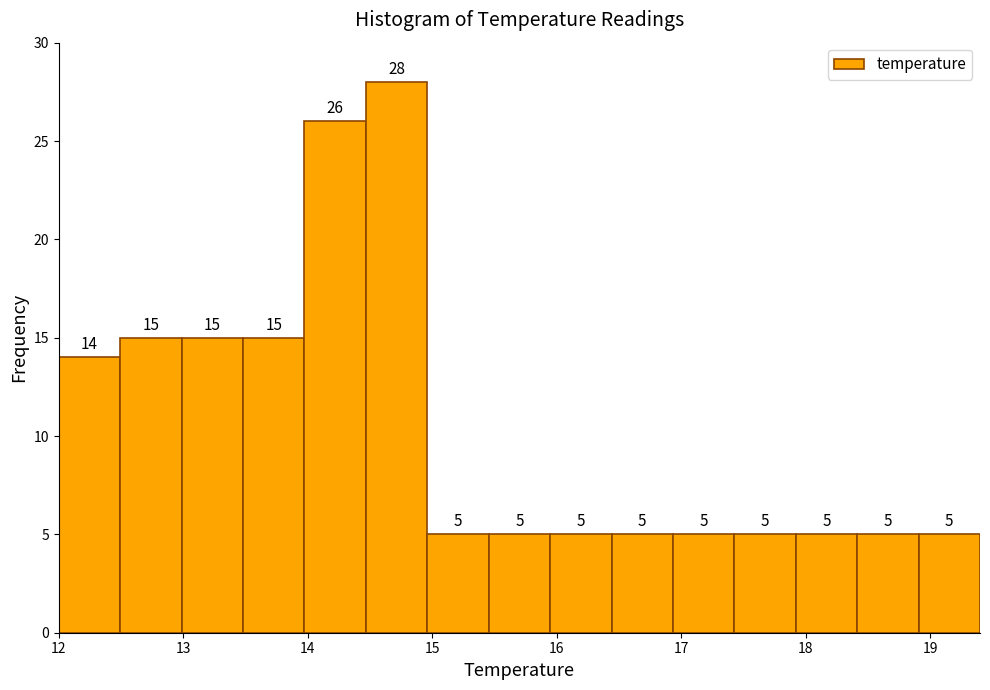

Reading left to right, list every bar in this chart as the range it spans on the x-axis followed by its height. The bar edges are not printed on the chart, so give them approximately, as read against the axis.

12.0 to 12.5: 14
12.5 to 13.0: 15
13.0 to 13.5: 15
13.5 to 14.0: 15
14.0 to 14.5: 26
14.5 to 15.0: 28
15.0 to 15.5: 5
15.5 to 15.9: 5
15.9 to 16.4: 5
16.4 to 16.9: 5
16.9 to 17.4: 5
17.4 to 17.9: 5
17.9 to 18.4: 5
18.4 to 18.9: 5
18.9 to 19.4: 5